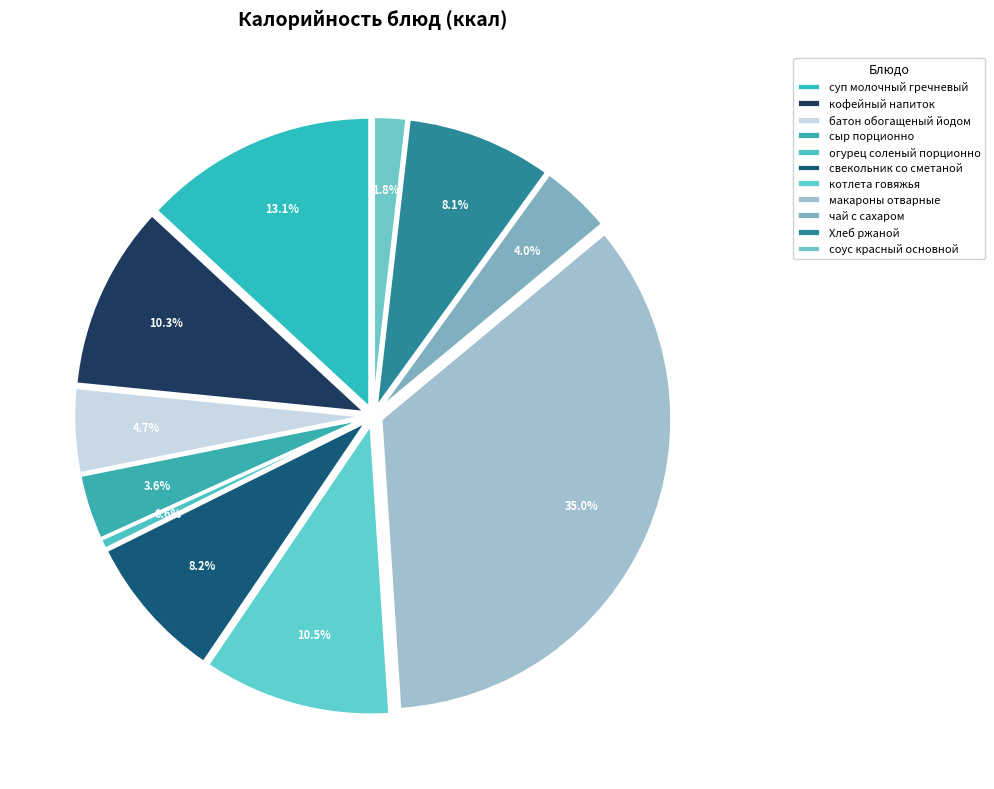

Combined, what portion of the pie is кофейный напиток and батон обогащеный йодом?

15.0%